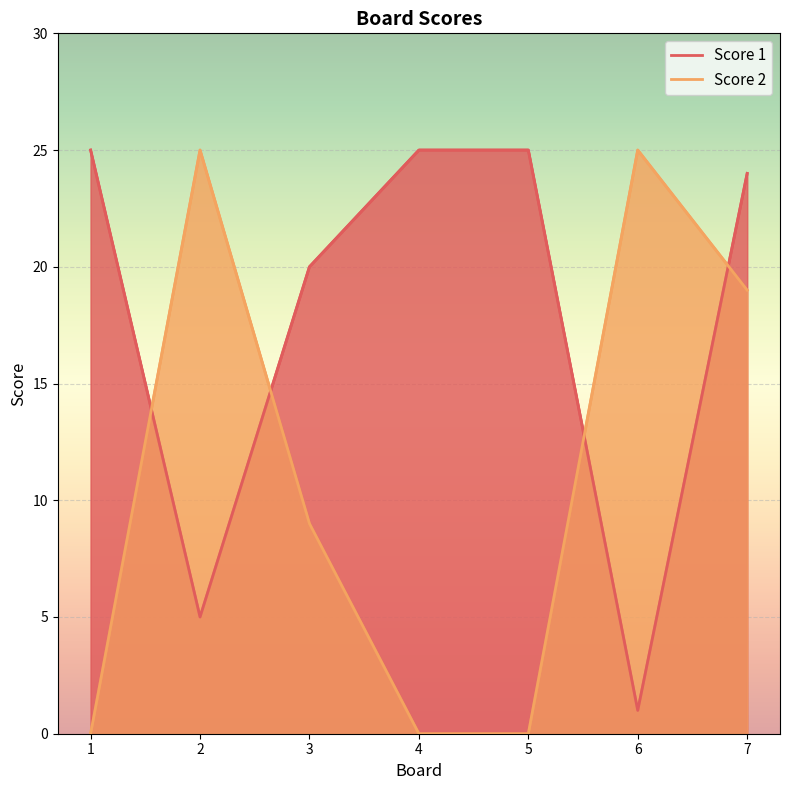

Where is the first local minimum for Score 1?

2